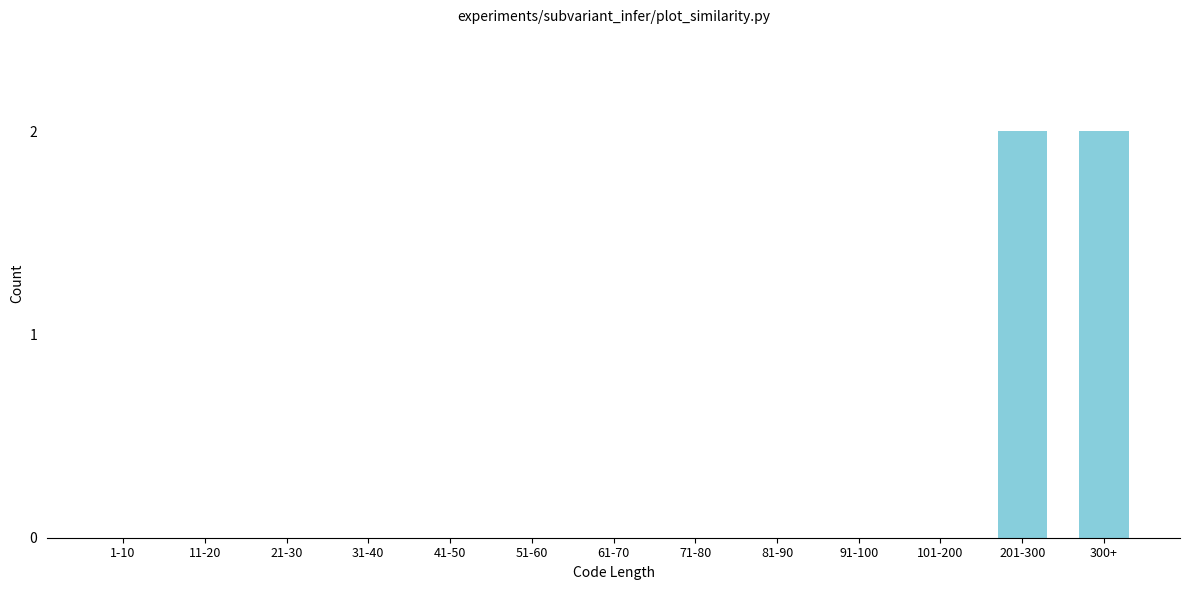

Reading left to right, extract all data points from this chart.

1-10=0	11-20=0	21-30=0	31-40=0	41-50=0	51-60=0	61-70=0	71-80=0	81-90=0	91-100=0	101-200=0	201-300=2	300+=2